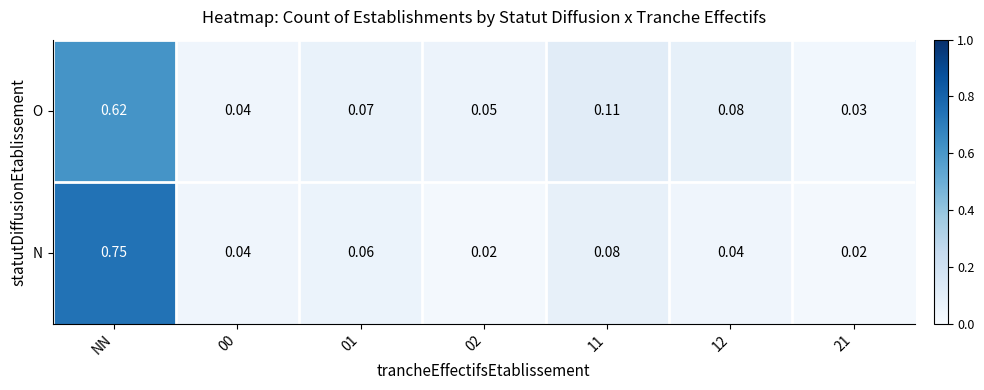

List the series in order of their peak value, lowest first.

O, N